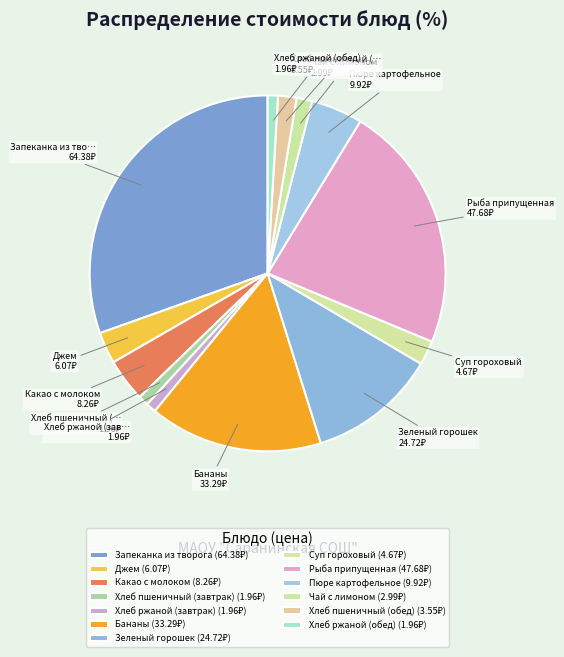

Is it true that Рыба припущенная is 23% of the pie?

True